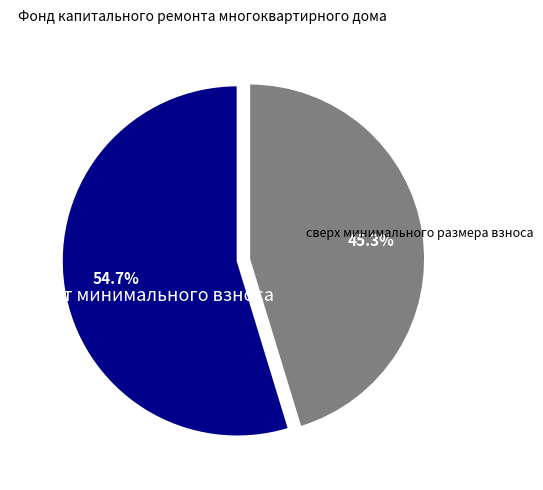

Combined, do за счет минимального взноса and сверх минимального размера взноса account for over 50%?

Yes